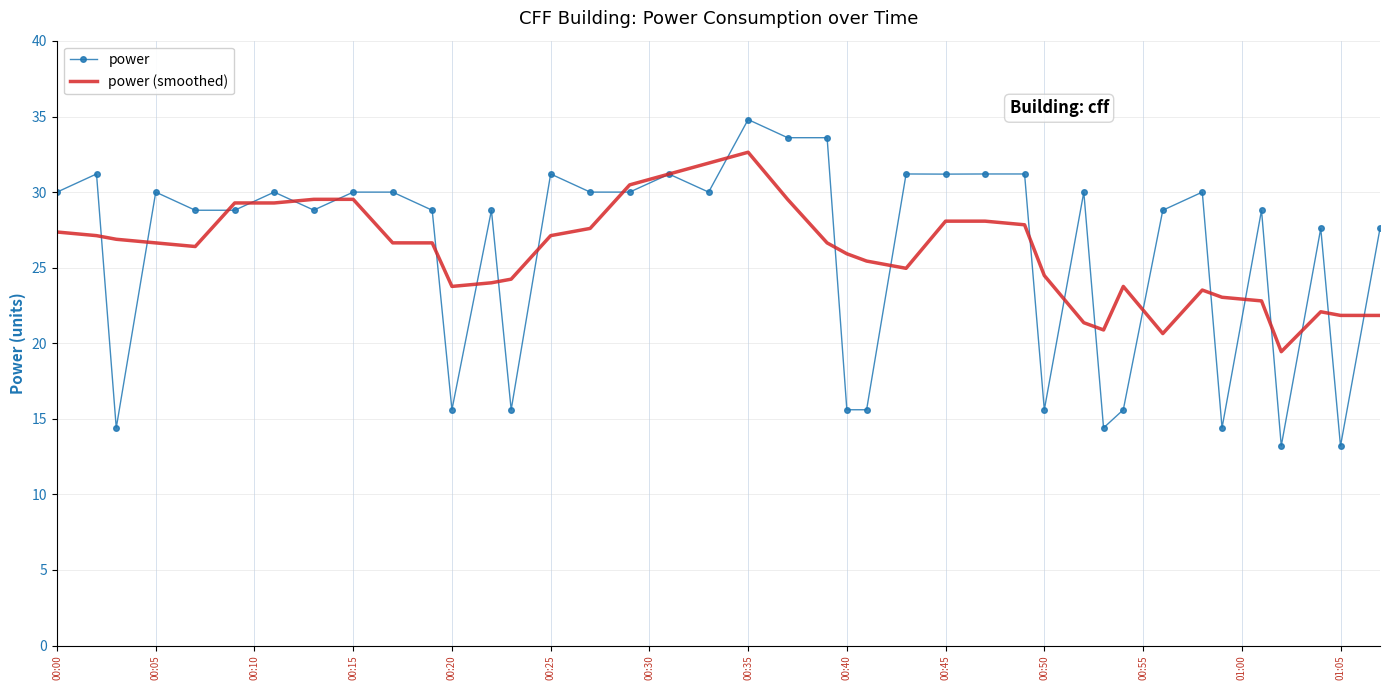

What are all the series names shown in the legend?

power, power (smoothed)